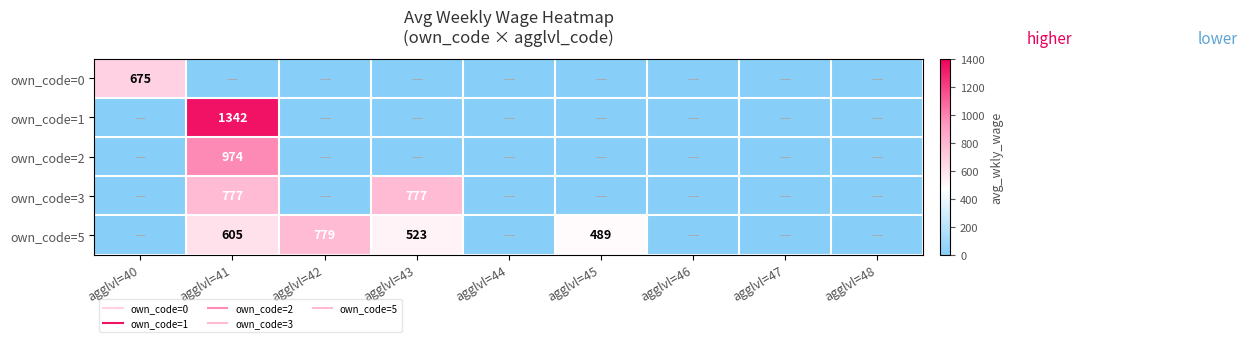

The own_code=5 series shows 739 at agglvl=45. True or false?

False